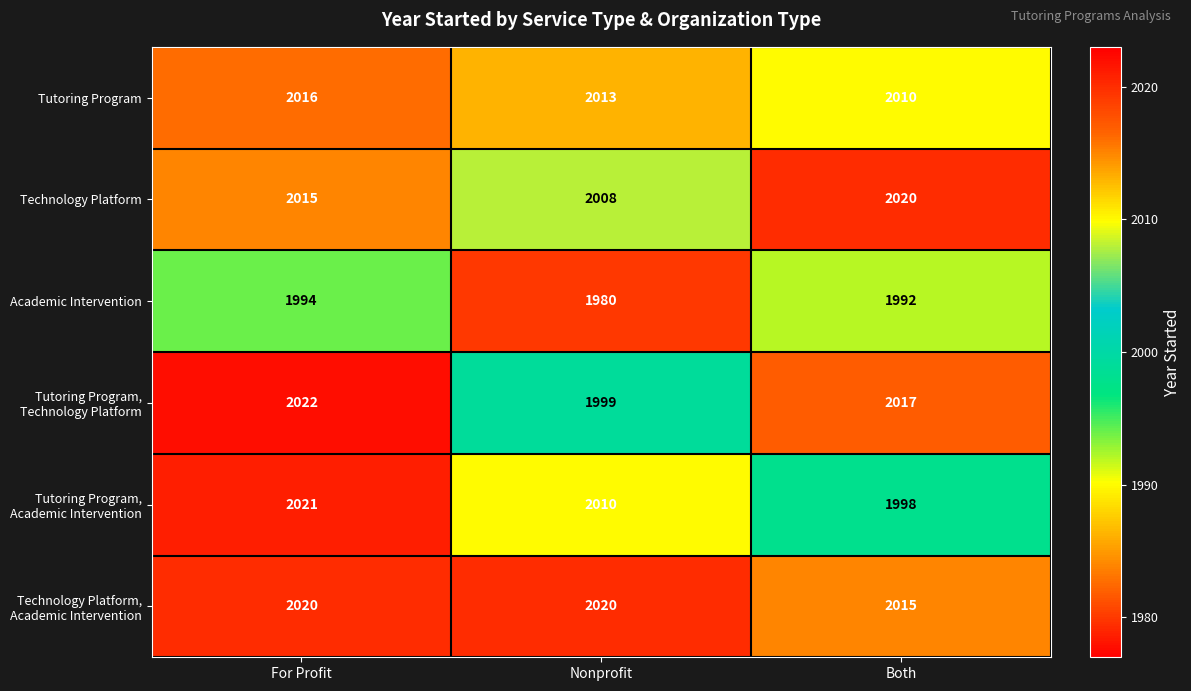

What is the sum of the Academic Intervention values at Both and Nonprofit?

3972